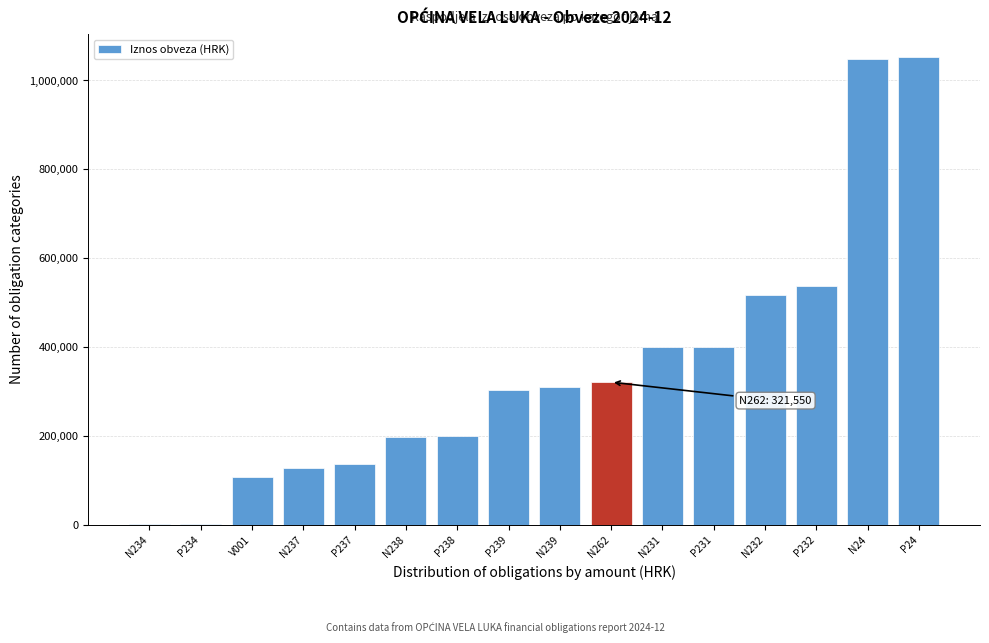

What is the ratio of the value at P239 to the value at N24?

0.3